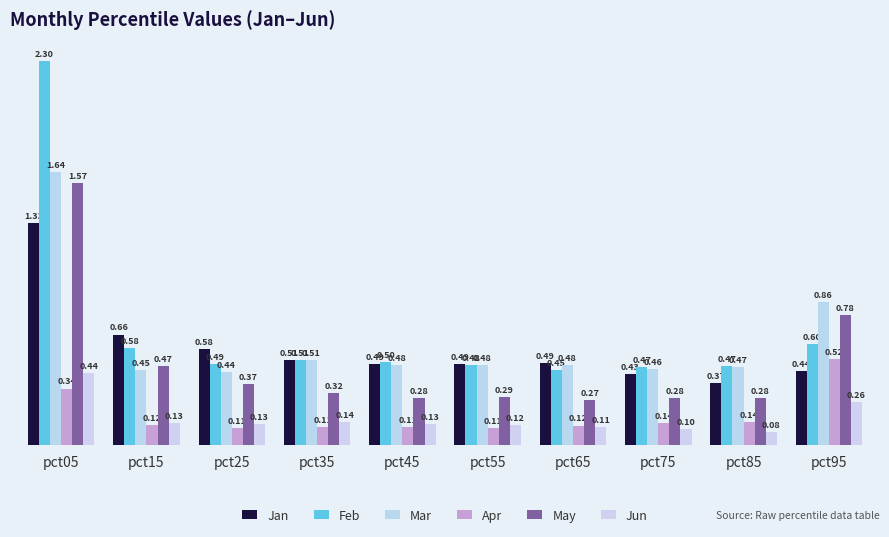

Is it true that May equals 0.2 at pct15?

False